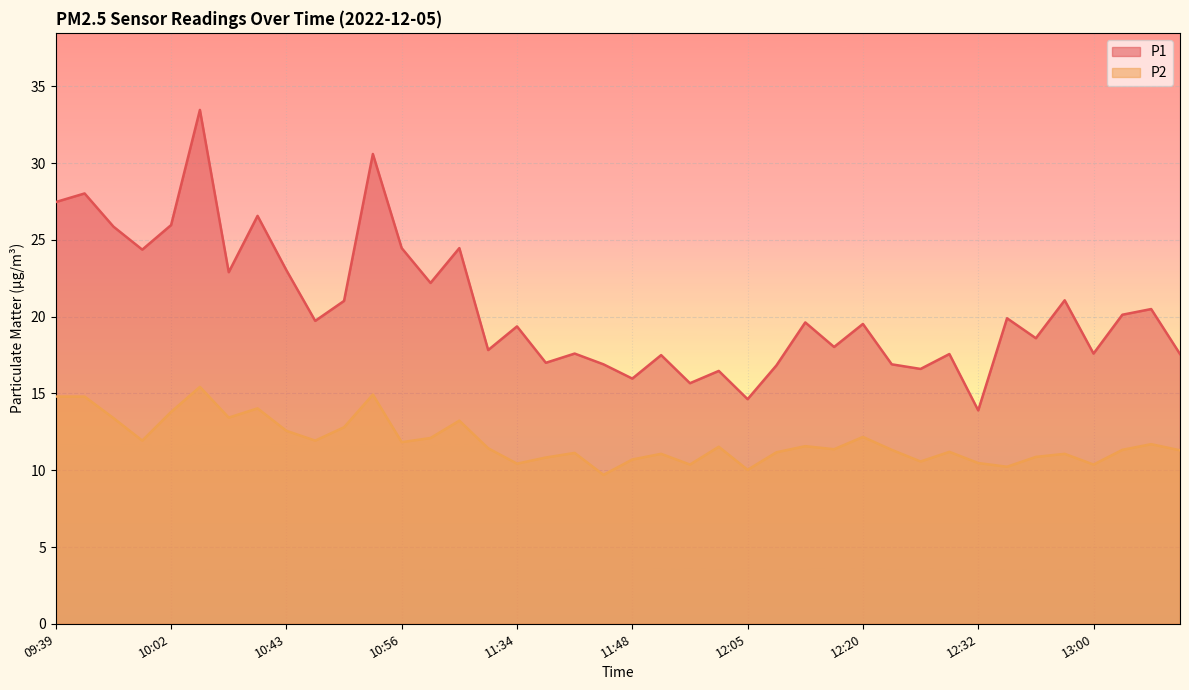

Where is P1 nearest to the value 23?

10:43